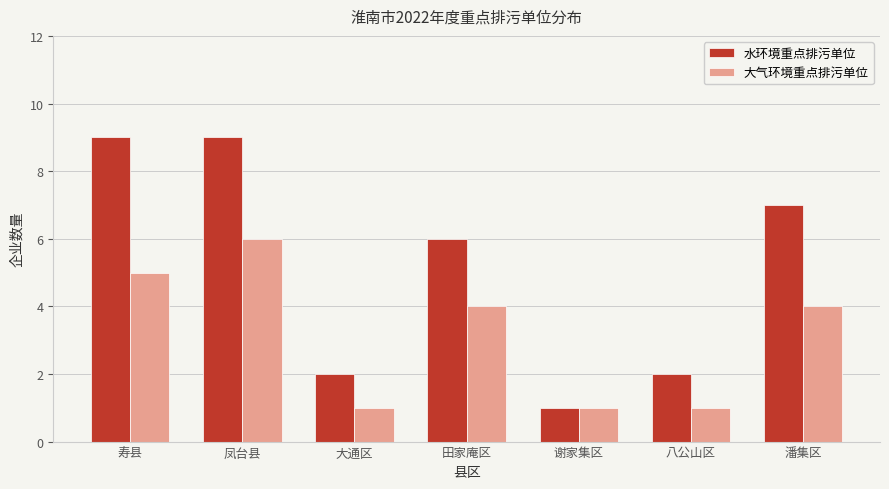

At 凤台县, list the series in order from largest to smallest.

水环境重点排污单位, 大气环境重点排污单位